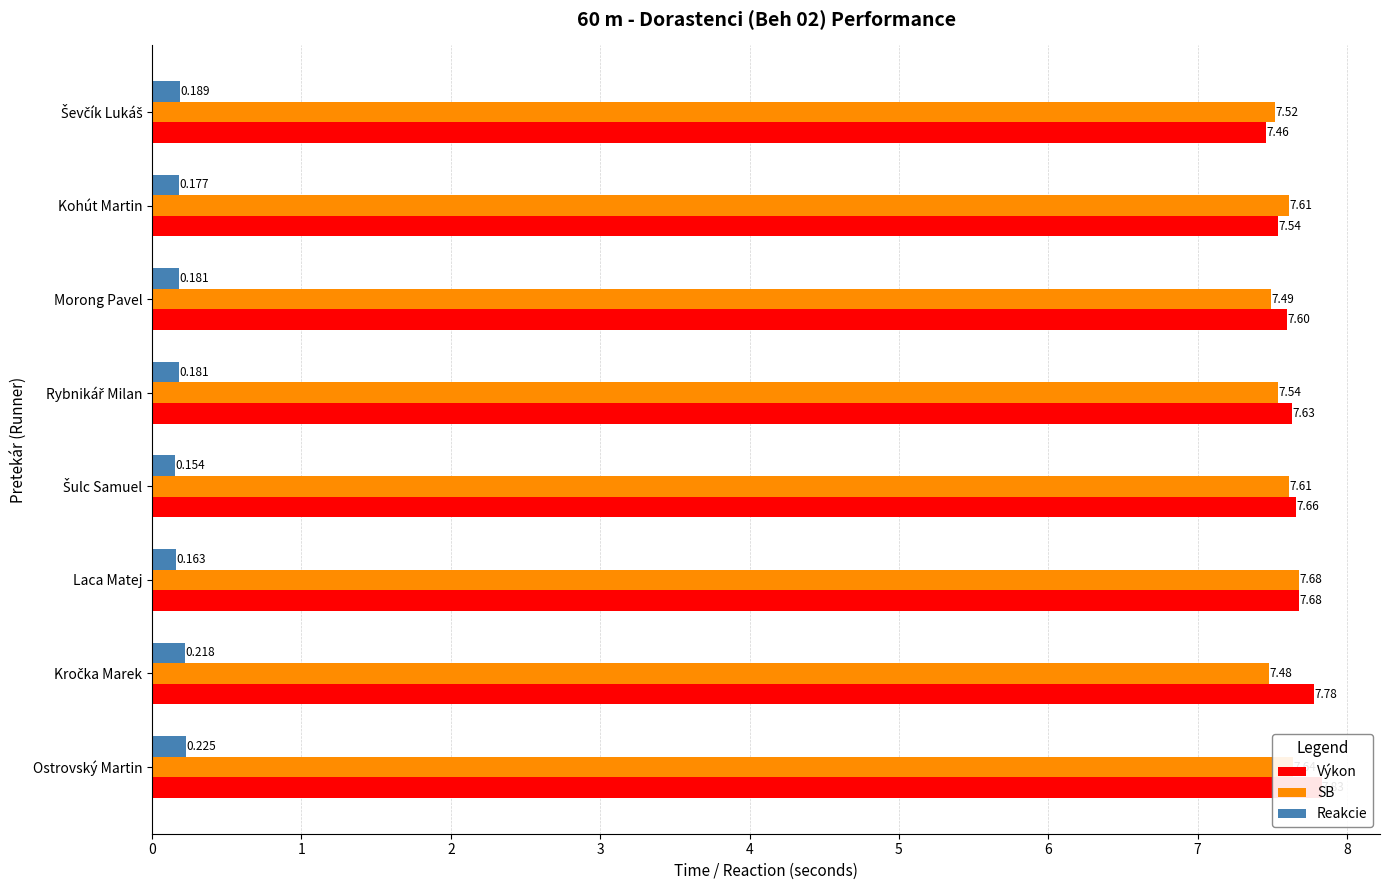

Which series has the largest total across all categories?

Výkon